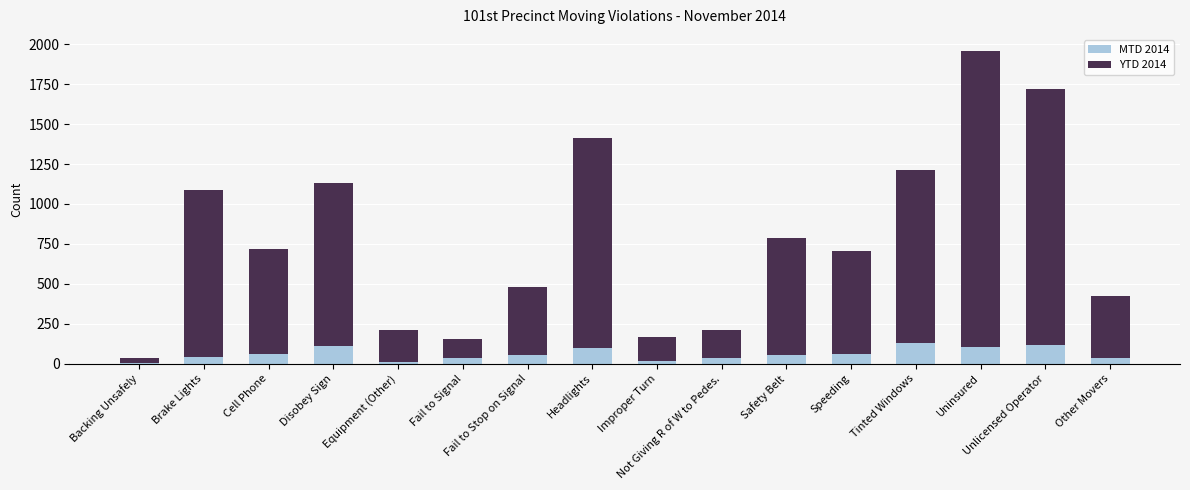

What is the sum of all MTD 2014 values?

941